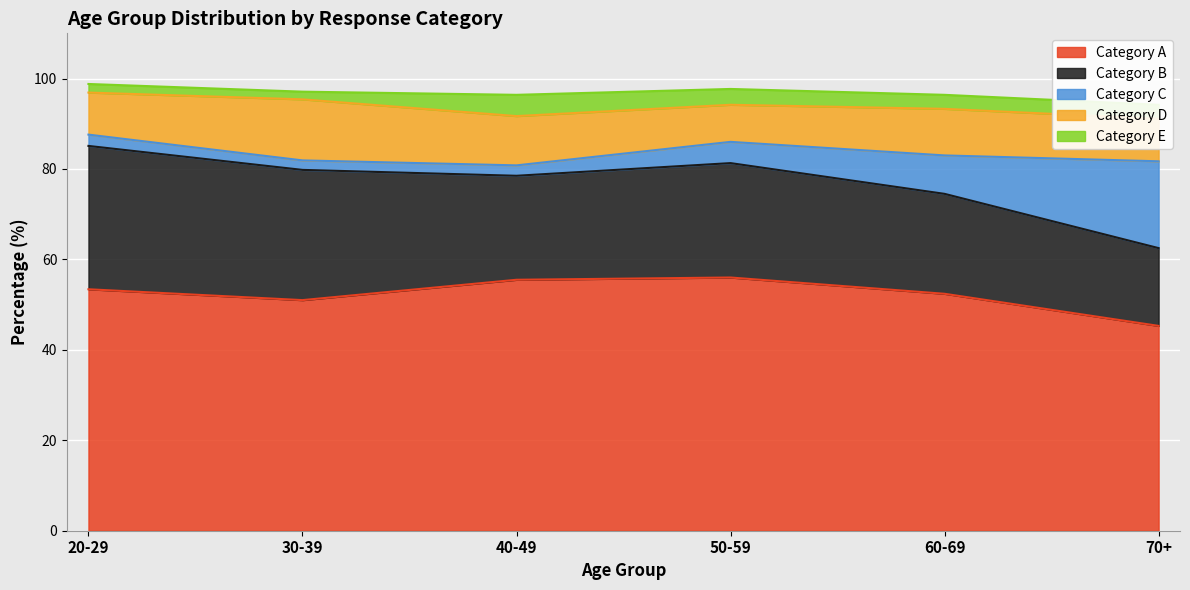

The value of Category A at 60-69 is 84.6. True or false?

False